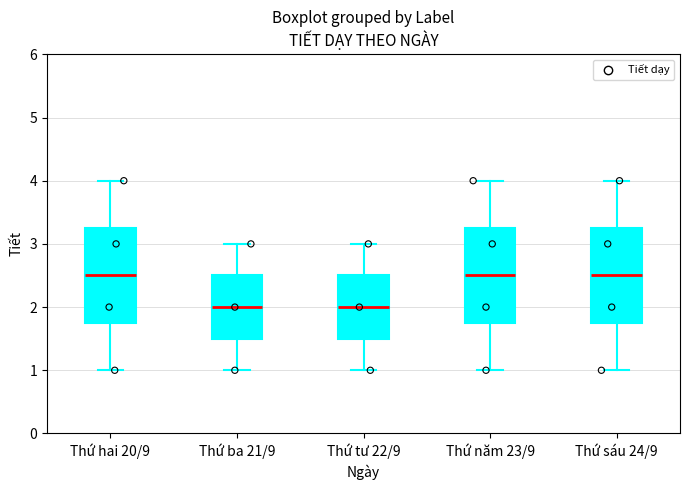

Where does the upper whisker of the box for Thứ ba 21/9 end on the y-axis? The values are not printed on the chart, so give them approximately, as read against the axis.

3.0